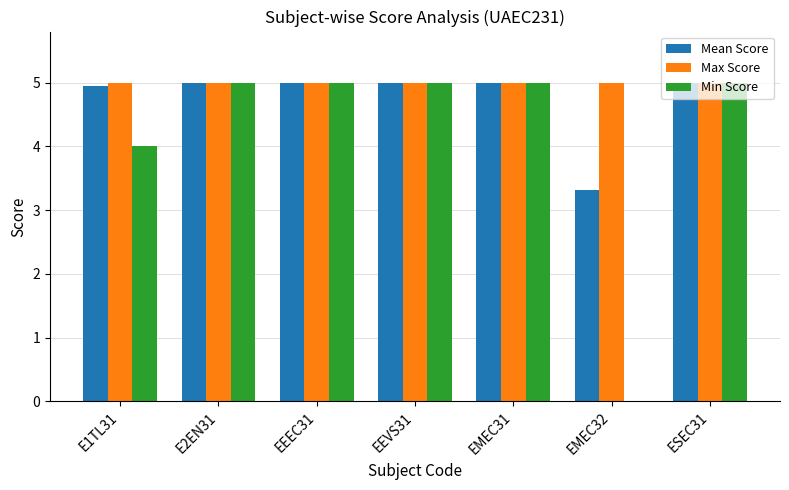

What is the sum of all Min Score values?

29.0